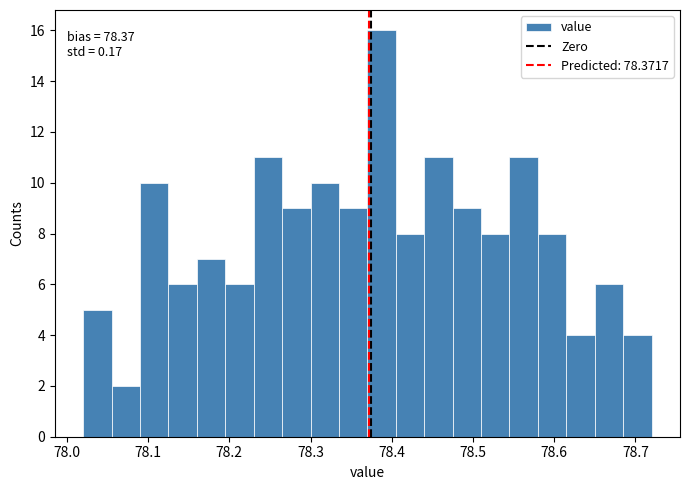

Around what value on the x-axis is the tallest bar? Give the approximate position of its centre, as read against the axis.

78.39